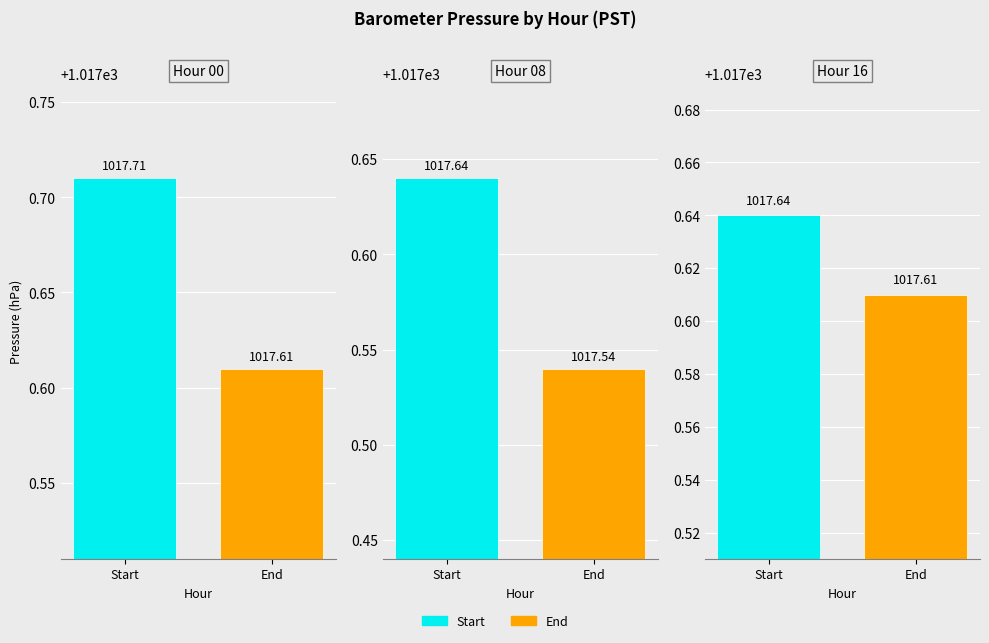

Does the chart contain any negative values?

No